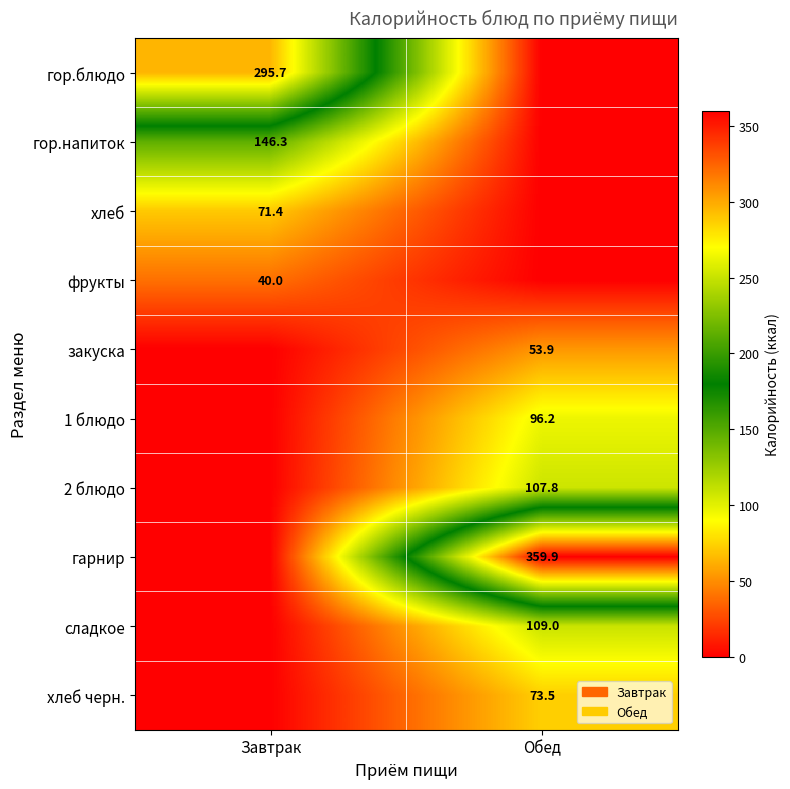

The value of гор.напиток at Завтрак is 146.3. True or false?

True